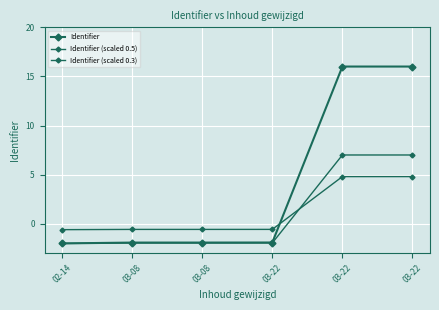

What is the total value across all series at 03-22?

-4.4